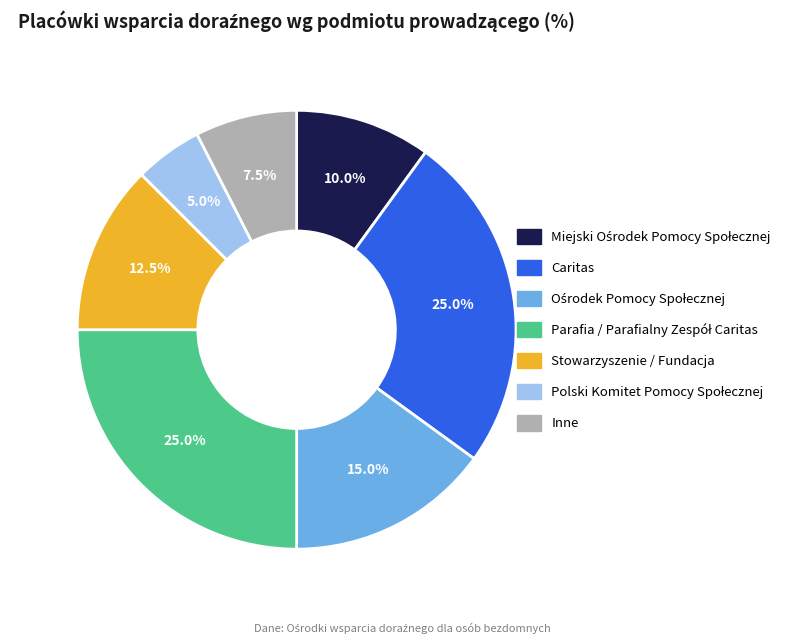

To the nearest percent, what portion does Caritas represent?

25%